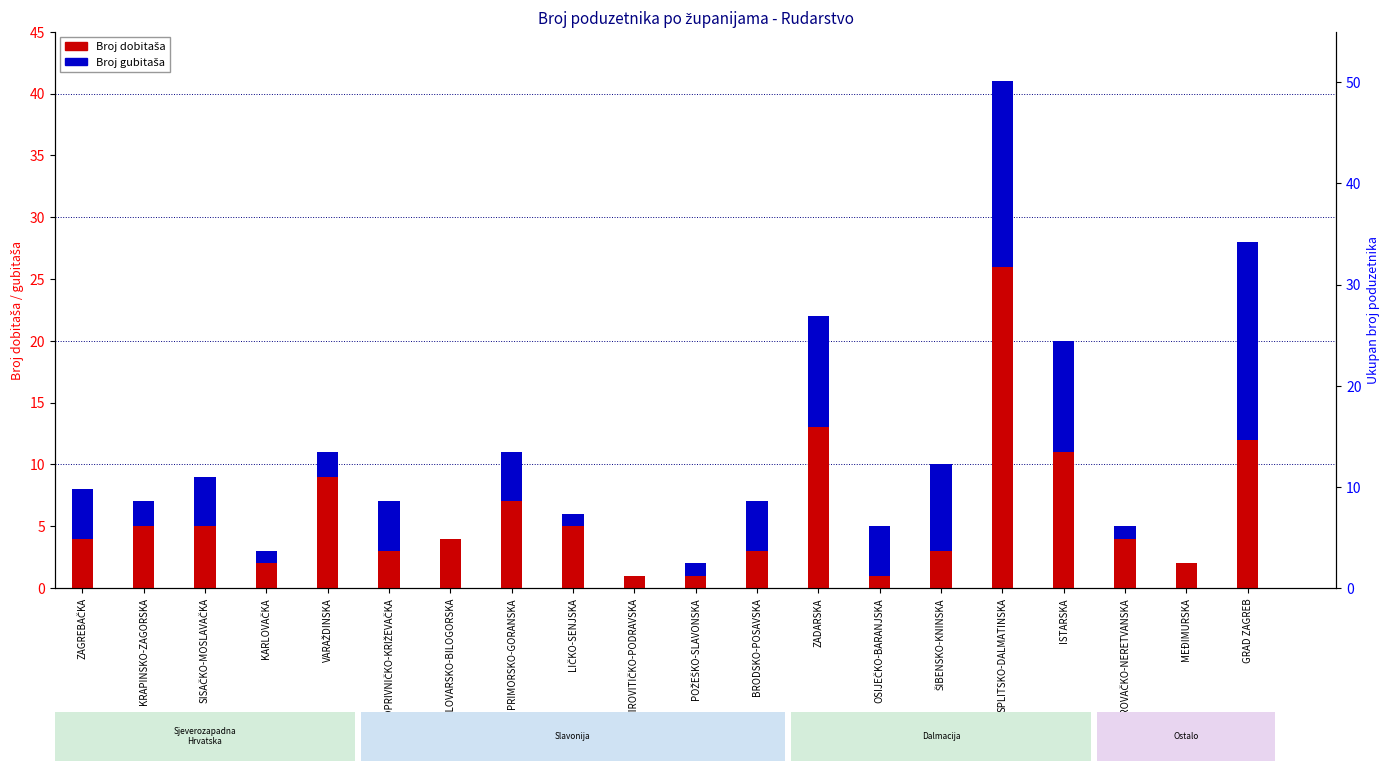

Where does the Broj dobitaša series first go above 4?

KRAPINSKO-ZAGORSKA